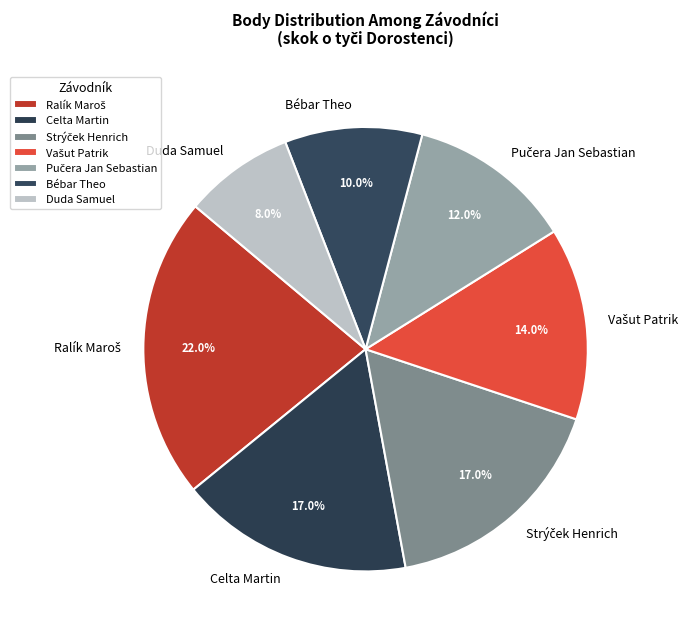

Approximately how many times larger is the value at Bébar Theo compared to Celta Martin?

0.6